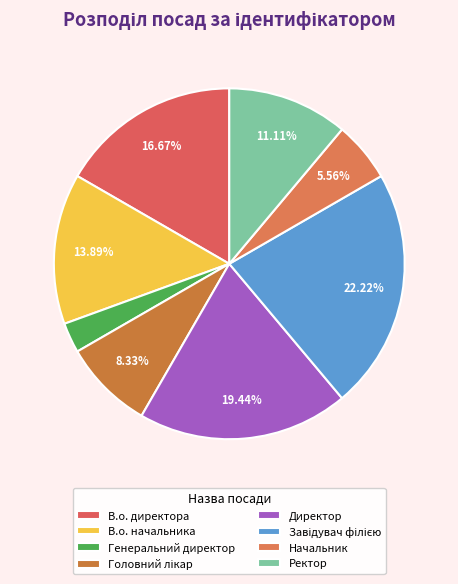

How many slices are in this pie chart?

8